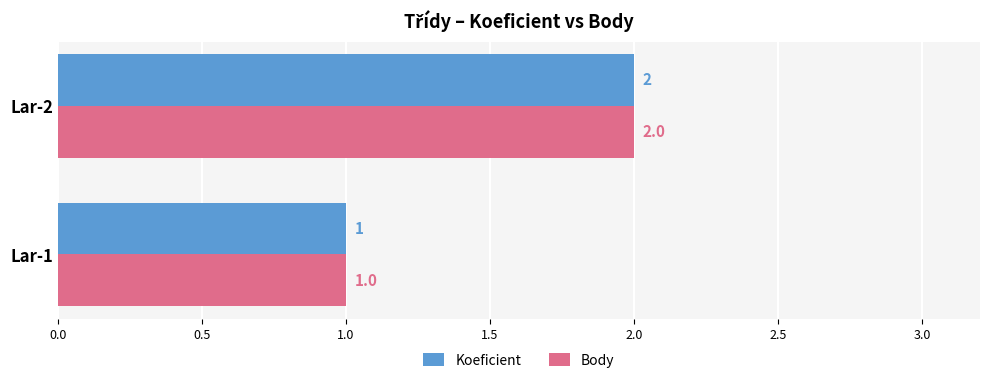

The value of Body at Lar-2 is 3. True or false?

False